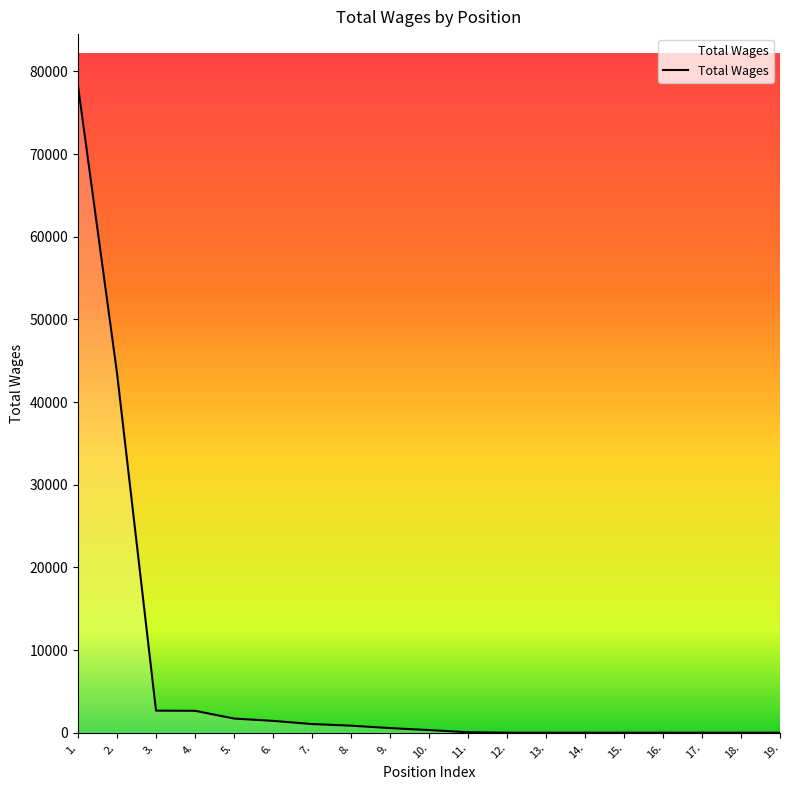

What is the maximum value shown in the chart?

78258